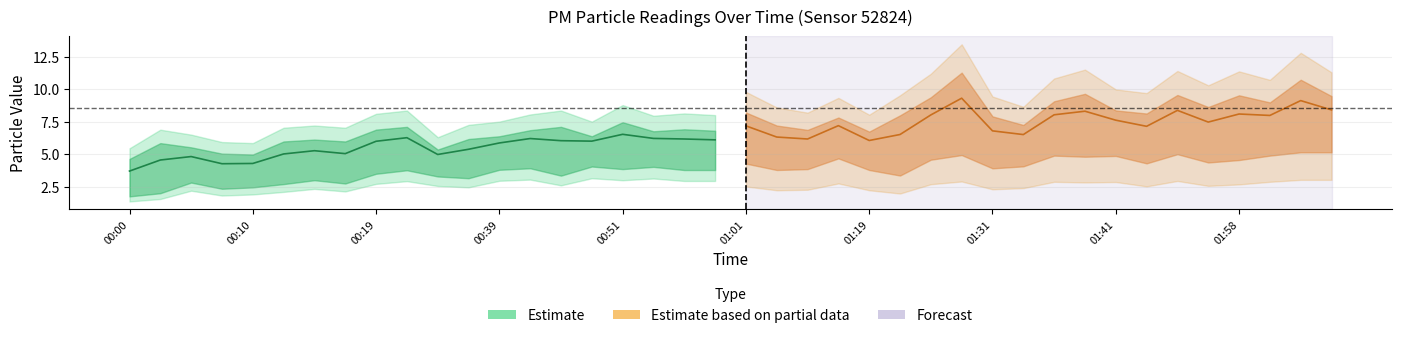

Reading left to right, extract all data points from this chart.

P1: 00:00=5.5	00:02=6.9	00:05=6.5	00:07=5.9	00:10=5.8	00:12=7.0	00:15=7.2	00:17=7.0	00:19=8.1	00:24=8.3	00:29=6.3	00:34=7.2	00:39=7.5	00:41=8.1	00:46=8.3	00:49=7.5	00:51=8.8	00:54=8.0	00:56=8.1	00:58=8.0	01:01=9.3	01:06=8.2	01:11=7.8	01:16=8.9	01:19=7.7	01:21=9.1	01:24=10.7	01:26=12.8	01:31=9.0	01:34=8.2	01:36=10.3	01:39=10.9	01:41=9.5	01:44=9.2	01:49=10.8	01:54=9.8	01:58=10.8	02:01=10.2	02:06=12.2	02:11=10.8
P2: 00:00=1.9	00:02=2.2	00:05=3.1	00:07=2.6	00:10=2.7	00:12=3.0	00:15=3.3	00:17=3.0	00:19=3.9	00:24=4.2	00:29=3.6	00:34=3.5	00:39=4.2	00:41=4.3	00:46=3.7	00:49=4.5	00:51=4.3	00:54=4.5	00:56=4.2	00:58=4.2	01:01=5.0	01:06=4.5	01:11=4.5	01:16=5.5	01:19=4.5	01:21=4.0	01:24=5.4	01:26=5.8	01:31=4.6	01:34=4.8	01:36=5.8	01:39=5.7	01:41=5.7	01:44=5.0	01:49=5.9	01:54=5.1	01:58=5.3	02:01=5.8	02:06=6.0	02:11=6.0